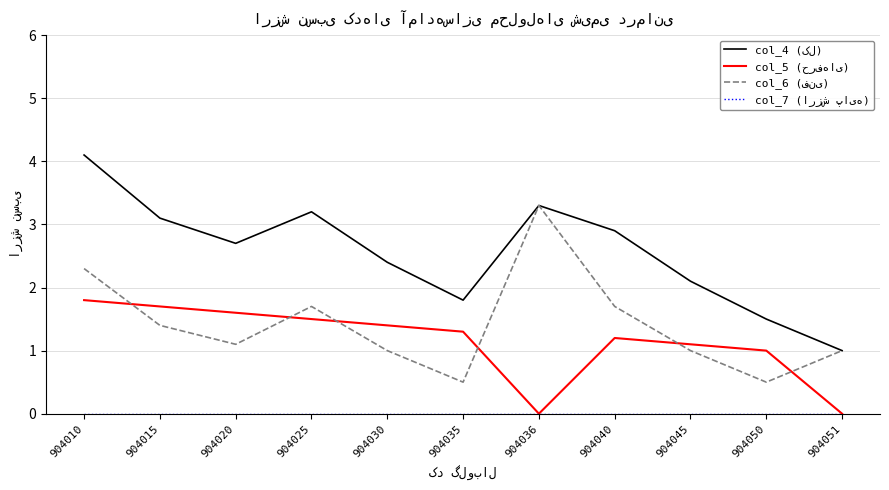

At which category does the chart reach its peak across all series?

904010